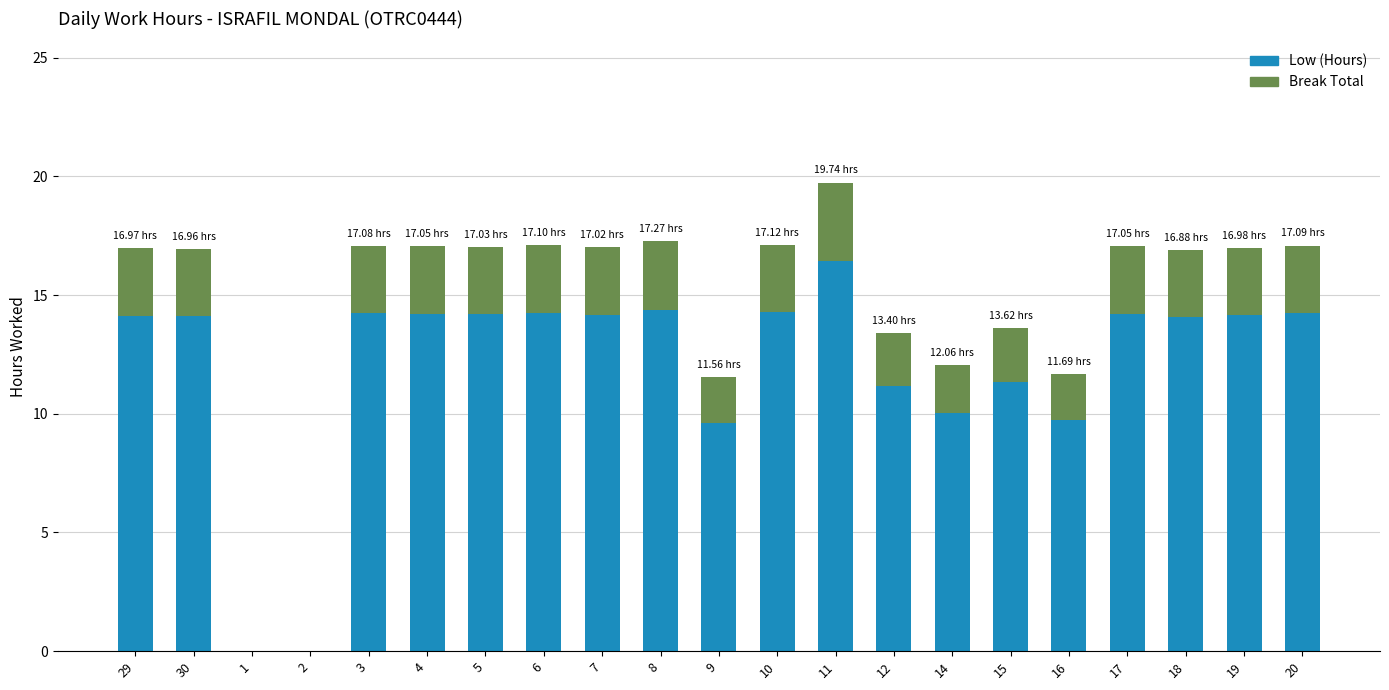

What is the total value across all series at 30?

17.0